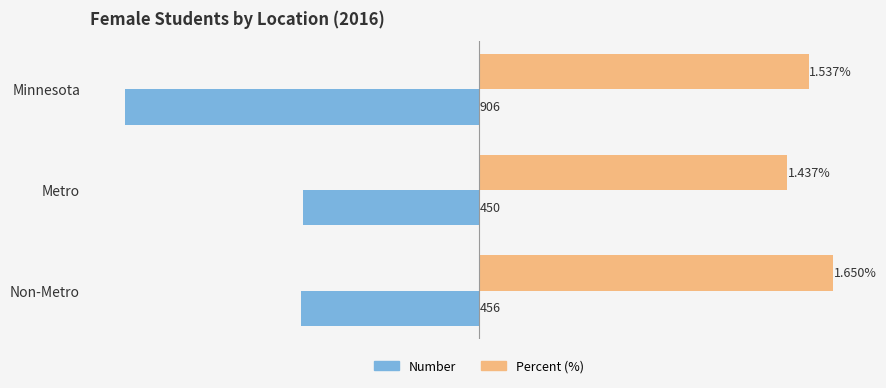

What are all the series names shown in the legend?

Number, Percent (%)